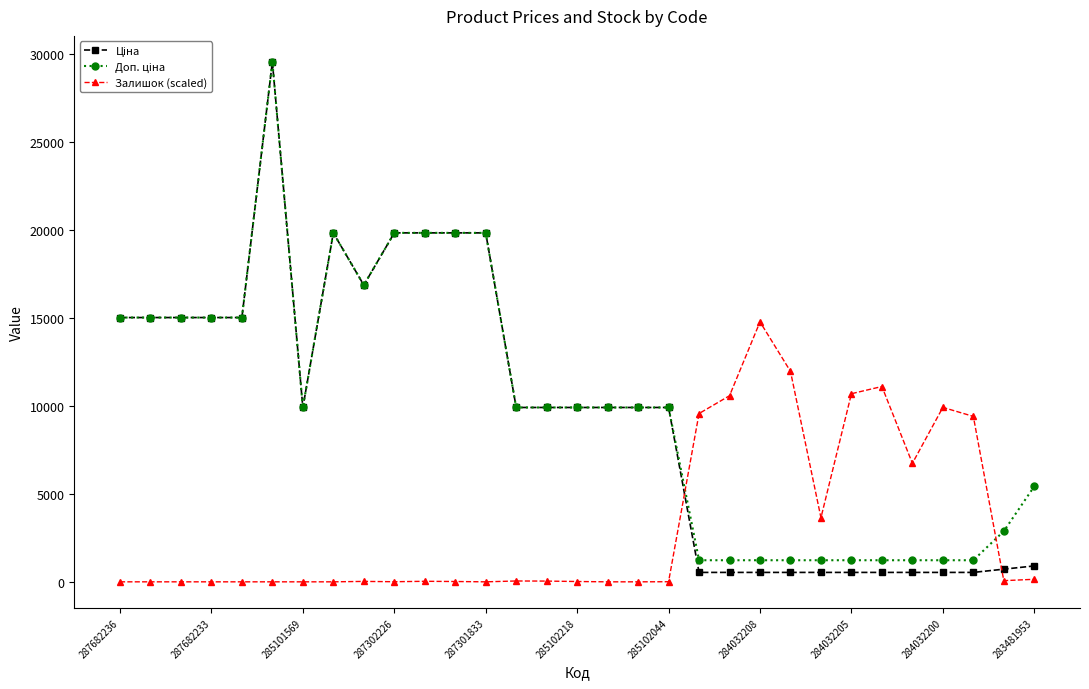

At how many categories does at least one series exceed 4236?

29